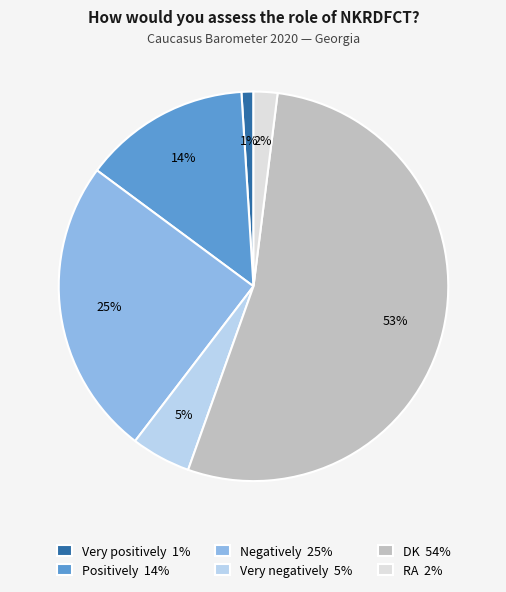

Between Positively and Very negatively, which is larger?

Positively